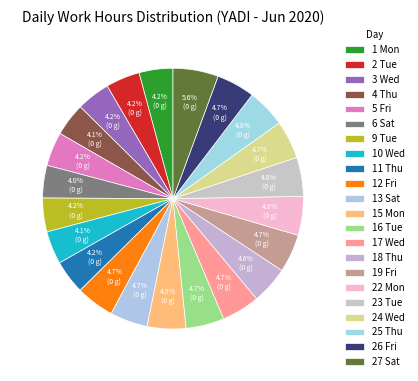

Is there a majority slice in this chart?

No